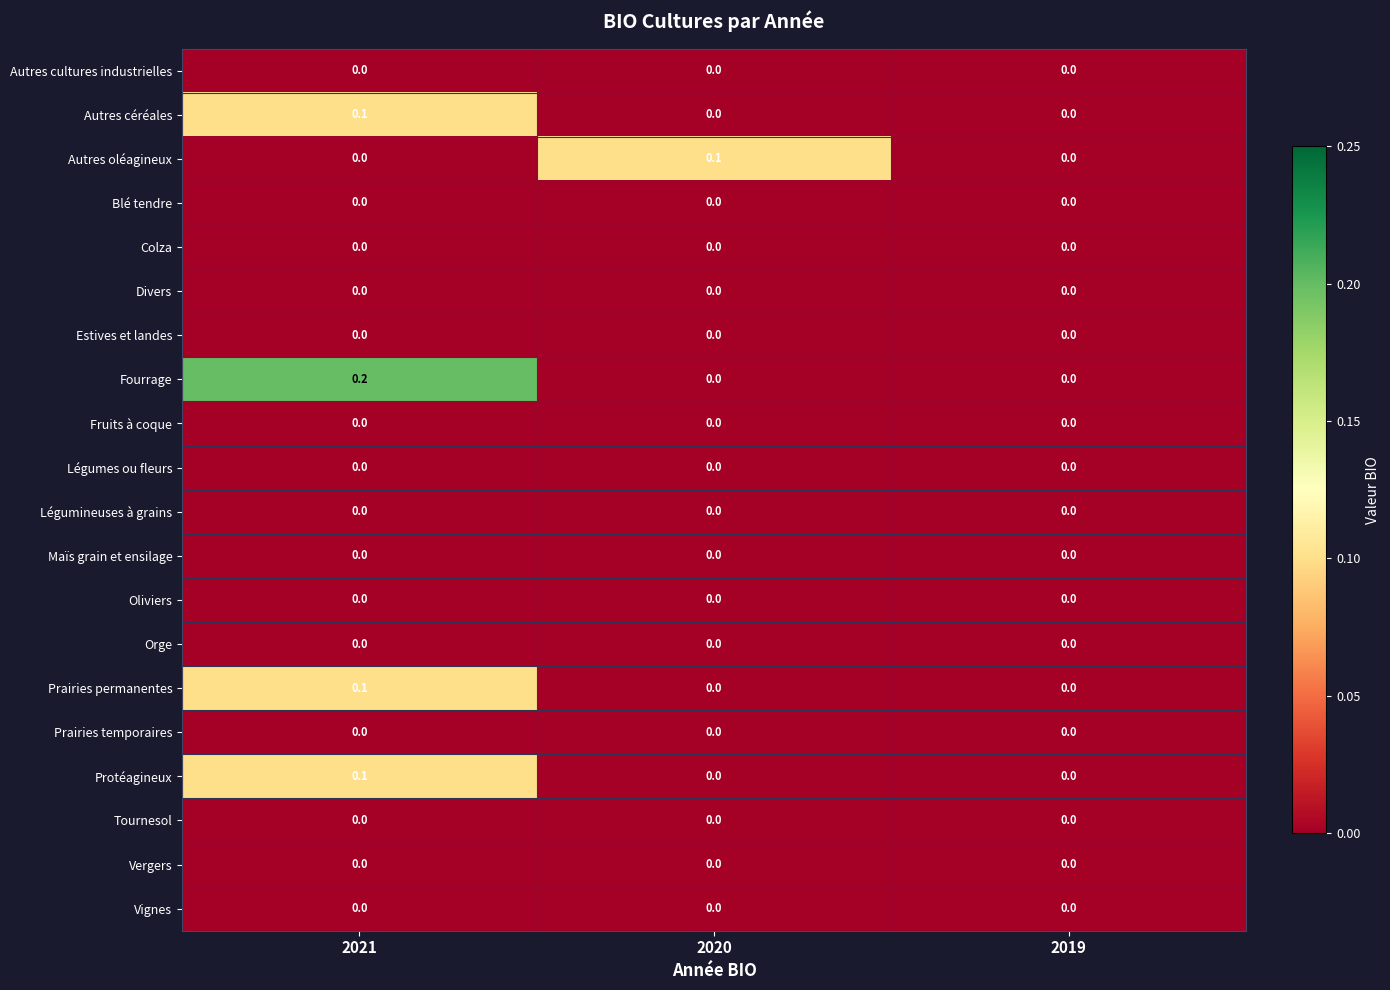

Which series has the widest spread of values?

Fourrage